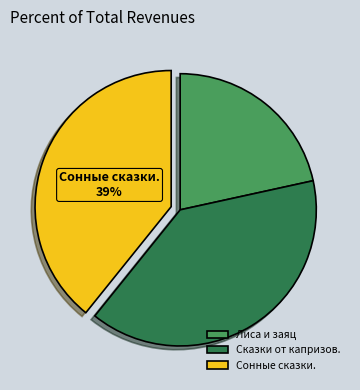

Which category has the smallest portion of the pie?

Лиса и заяц